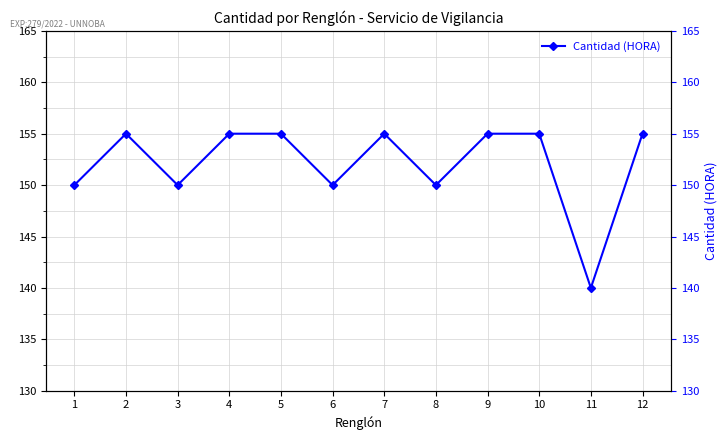

At which label is the value closest to 147?

1